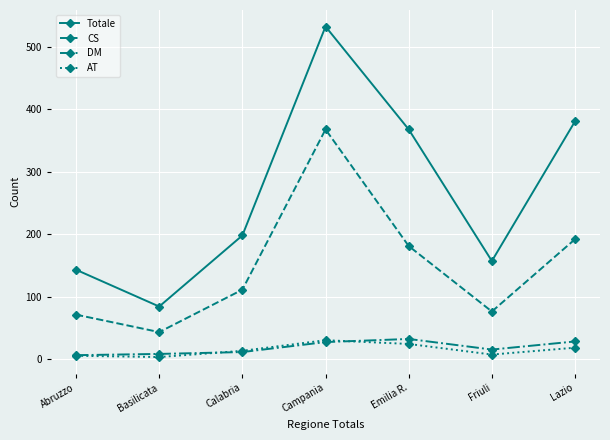

True or false: CS has a value of 181 at Emilia R..

True